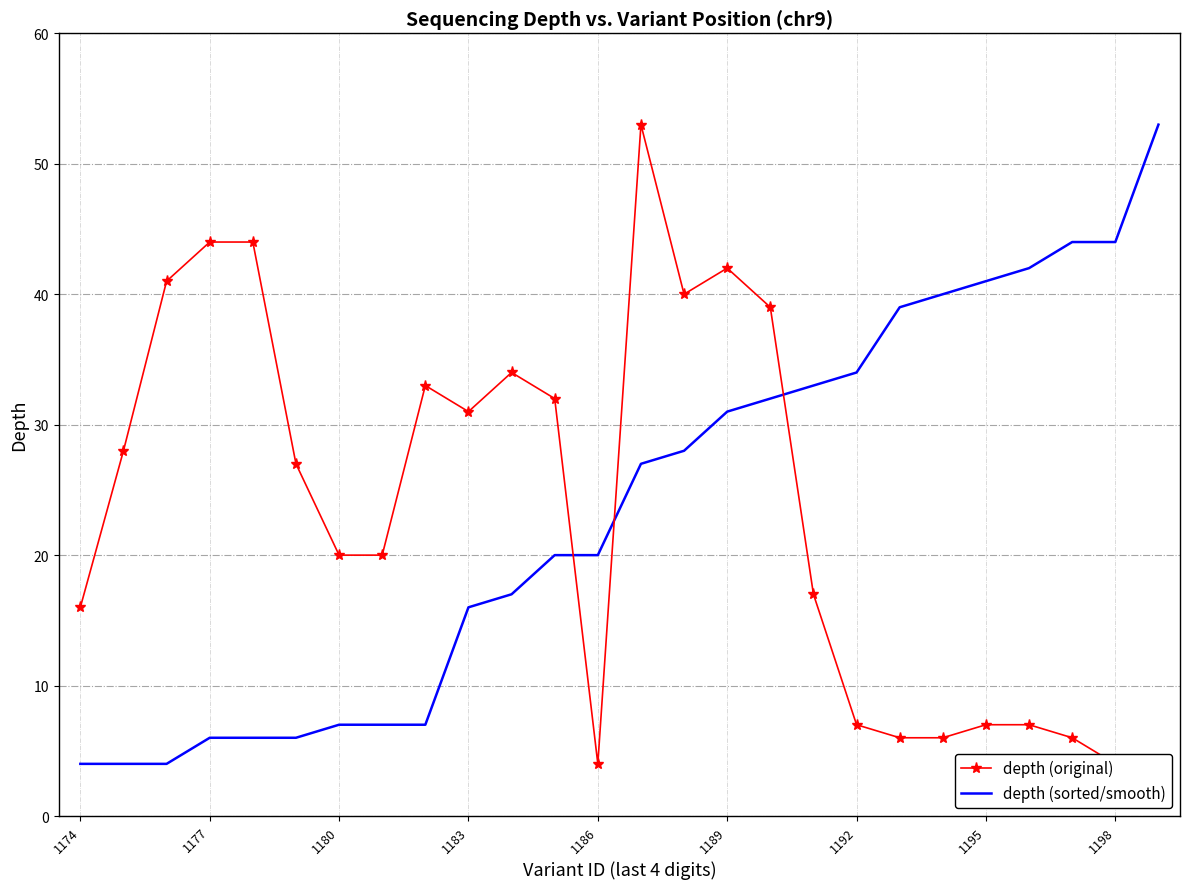

Which series changed the most between 1195 and 1198?

depth (original)